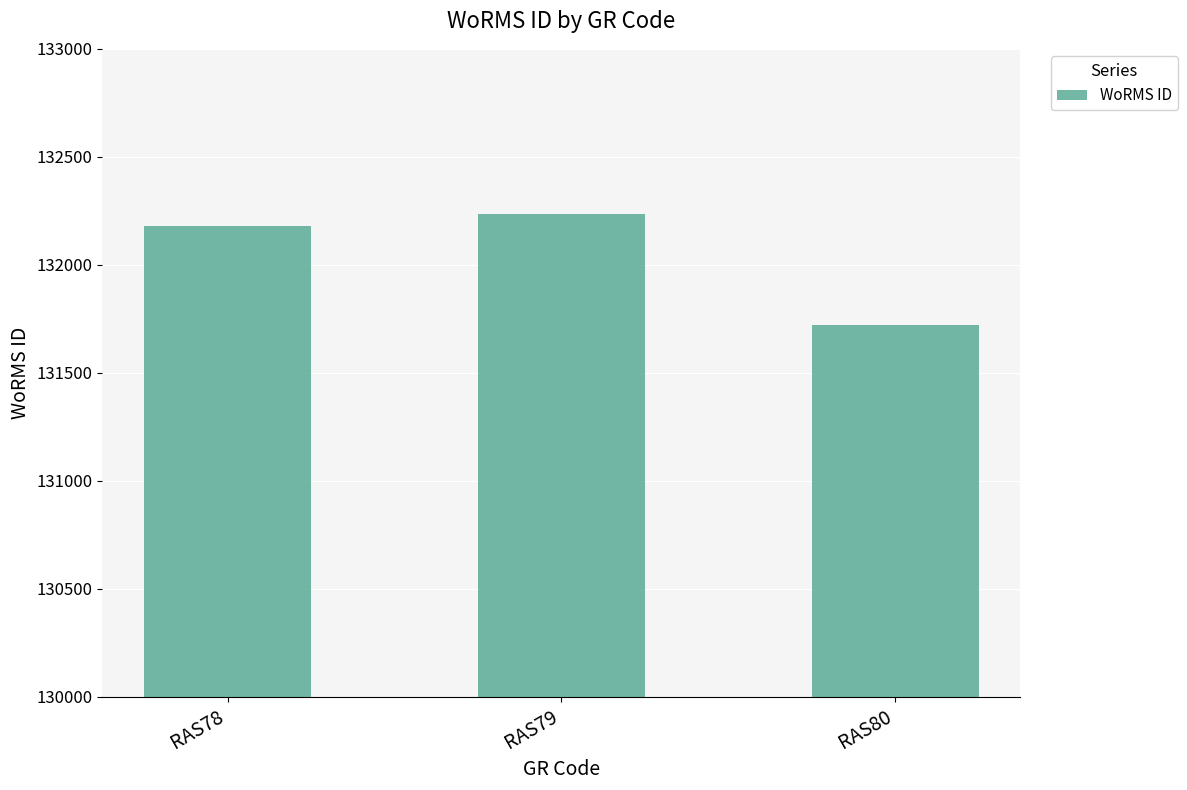

What is the ratio of the value at RAS78 to the value at RAS79?

1.0